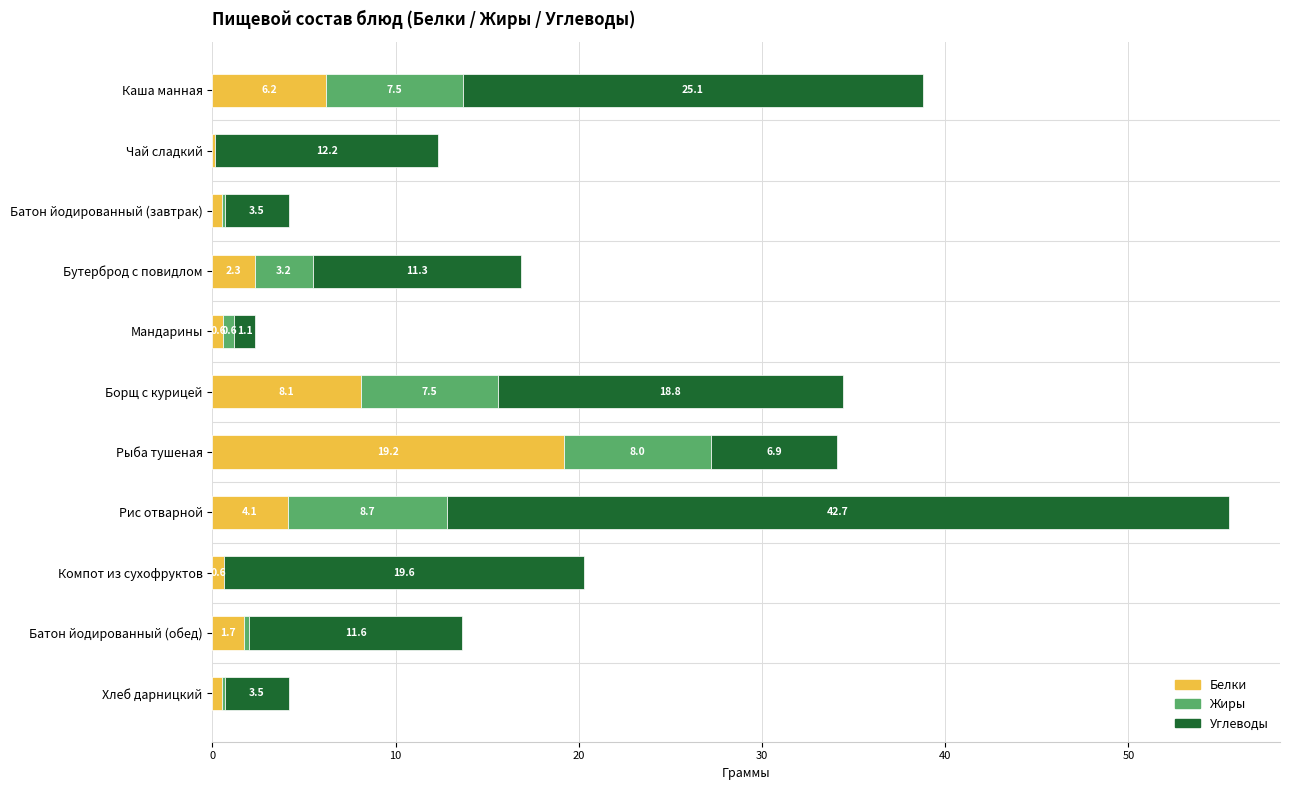

Where is Белки nearest to the value 9?

Борщ с курицей